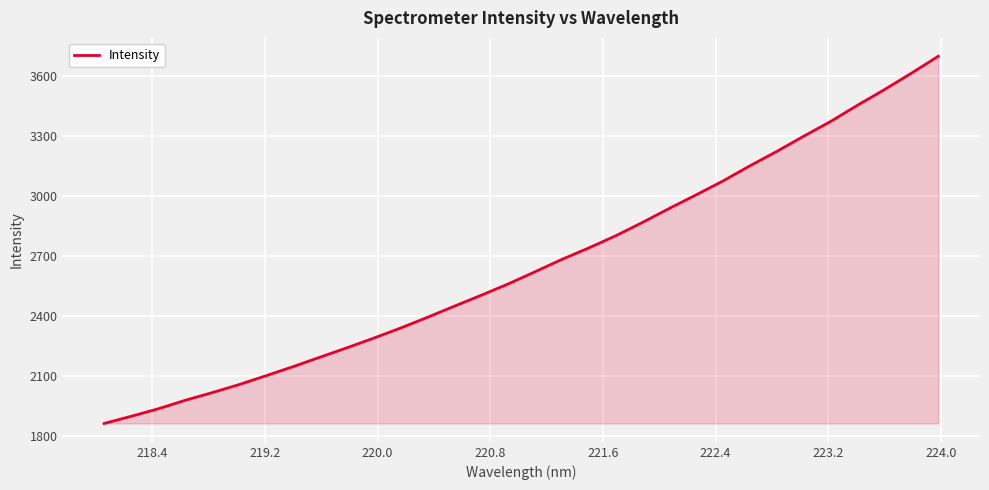

What is the minimum value shown in the chart?

1862.0